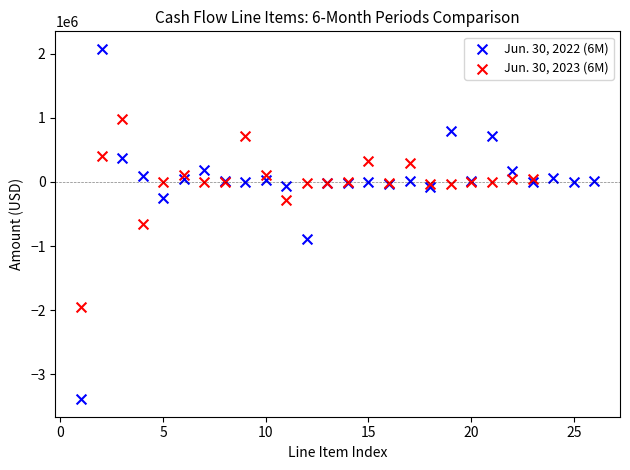

Which series reaches the minimum Y coordinate?

Jun. 30, 2022 (6M)